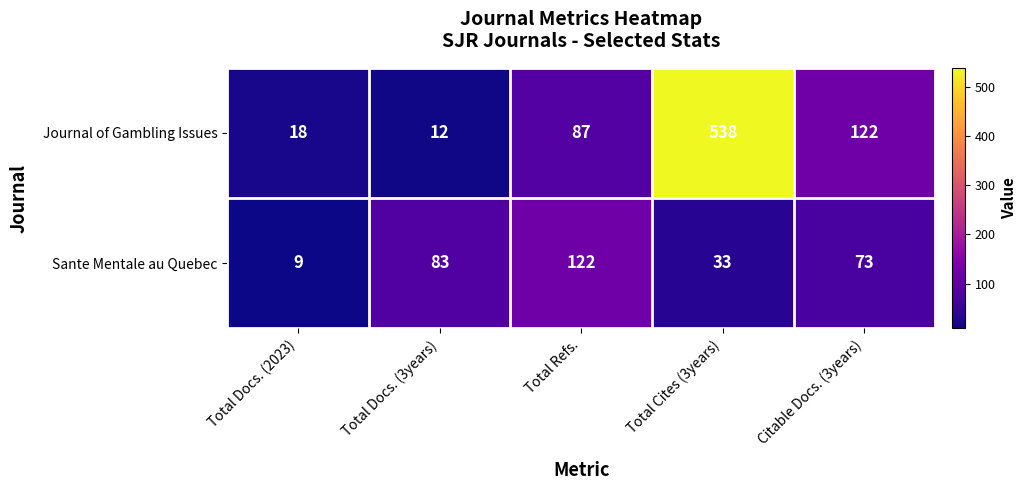

Rank the series by their average value, from lowest to highest.

Sante Mentale au Quebec, Journal of Gambling Issues